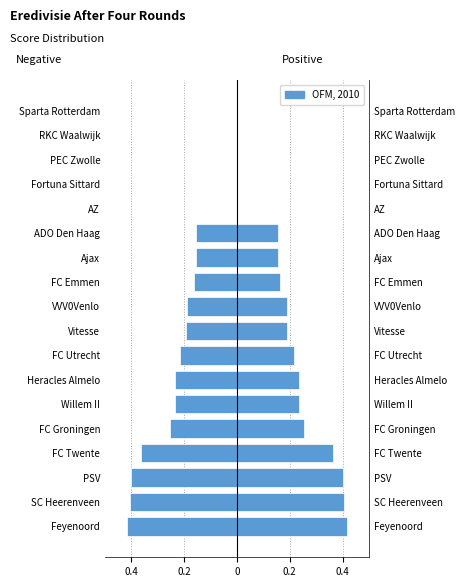

The Positive series shows 0.4 at Feyenoord. True or false?

True